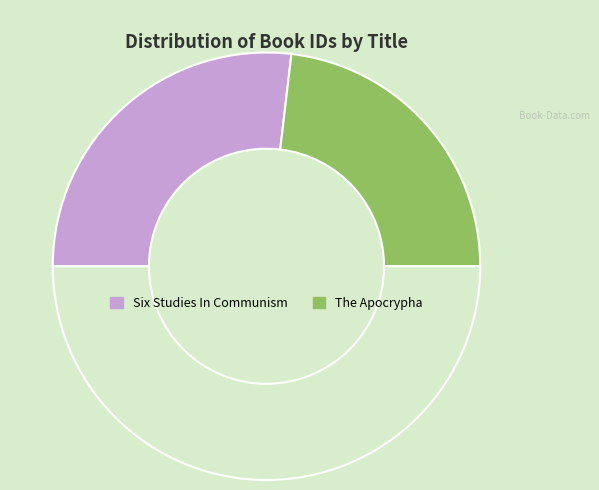

How many segments does this pie chart have?

3